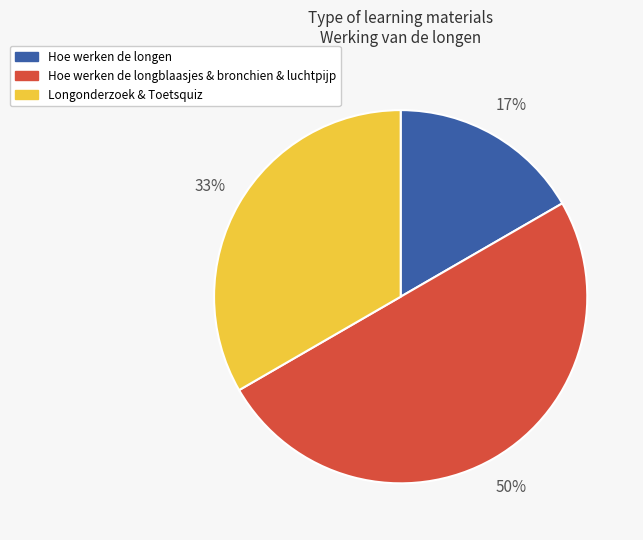

Which category has the biggest portion of the pie?

Hoe werken de longblaasjes & bronchien & luchtpijp